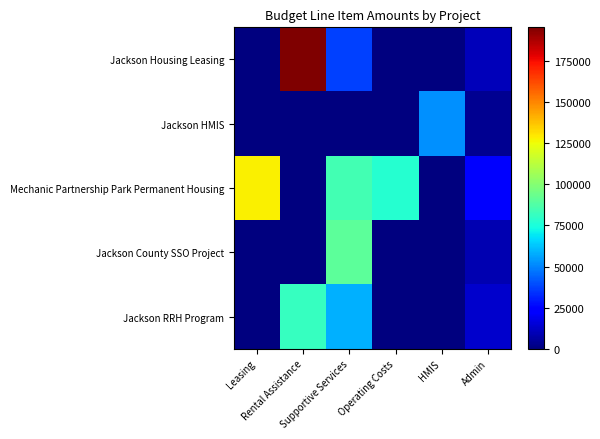

Count the number of categories in the chart.

6